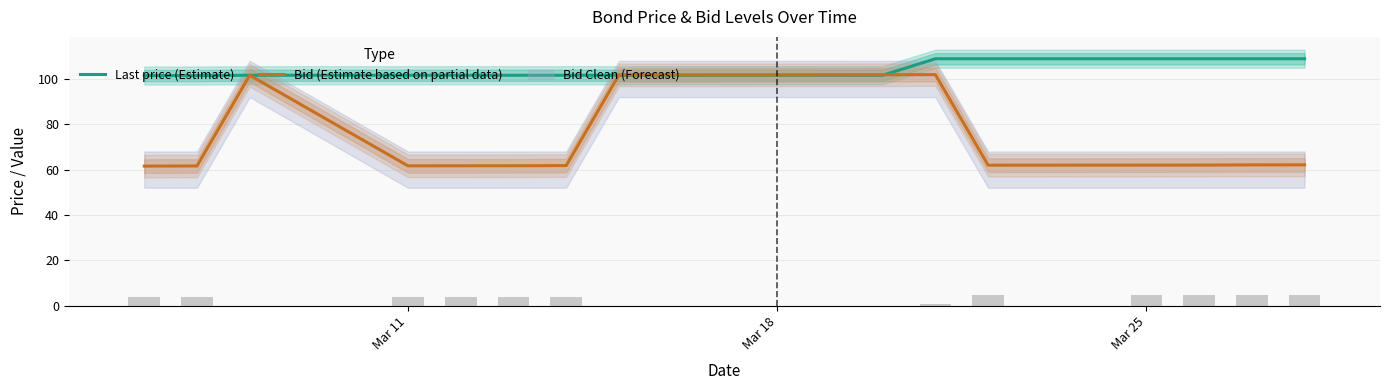

The value of Last price (Estimate) at Mar 25 is 108.9. True or false?

True